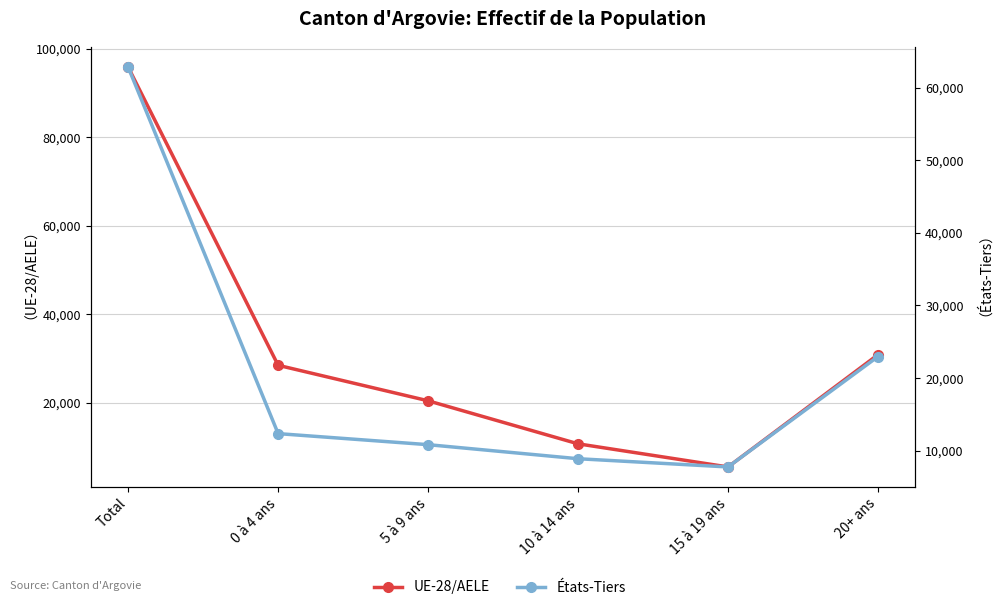

List the series in order of their peak value, lowest first.

États-Tiers, UE-28/AELE